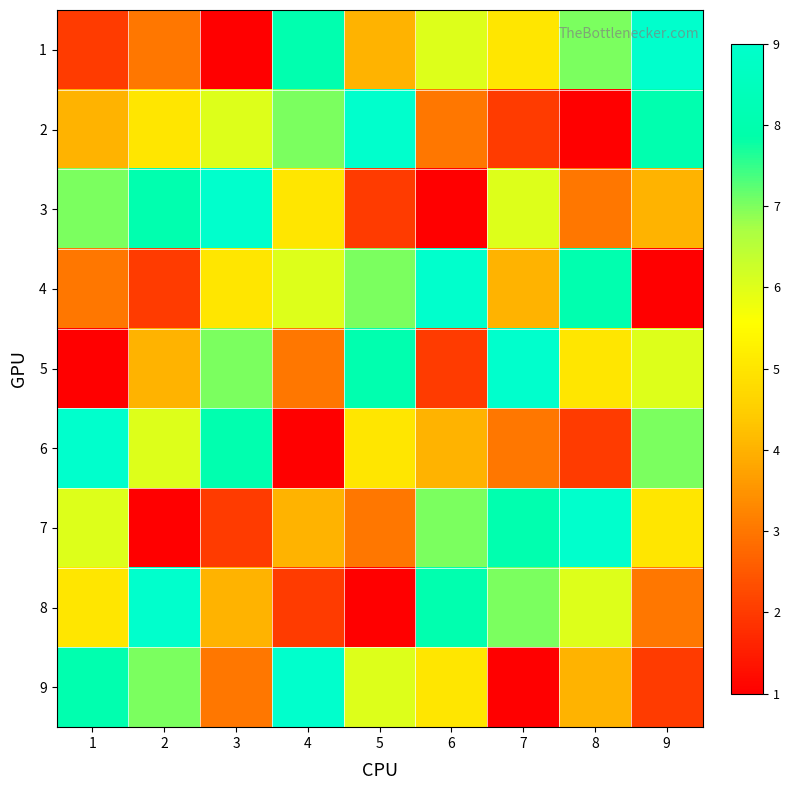

At 6, list the series in order from smallest to largest.

3, 5, 2, 6, 9, 1, 7, 8, 4